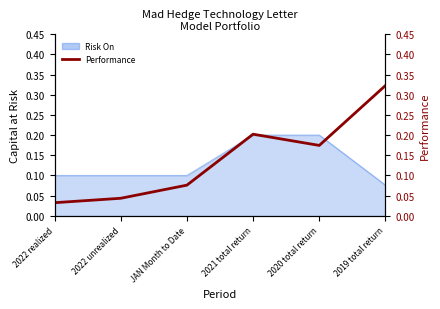

List the labels in order of value, smallest first.

2022 realized, 2022 unrealized, JAN Month to Date, 2020 total return, 2021 total return, 2019 total return